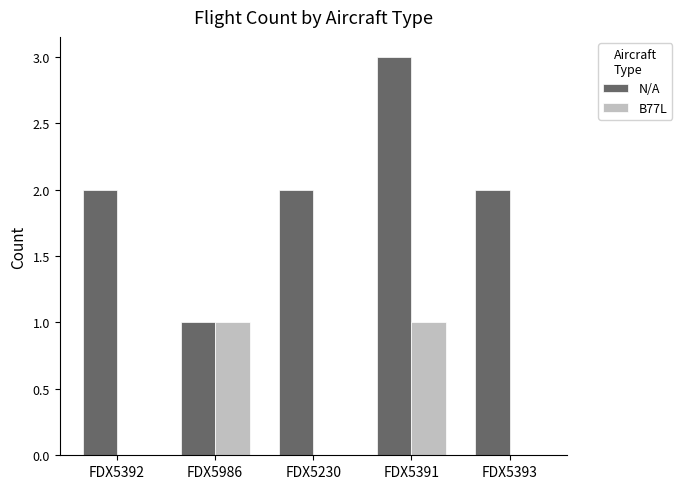

What is the sum of the N/A values at FDX5393 and FDX5986?

3